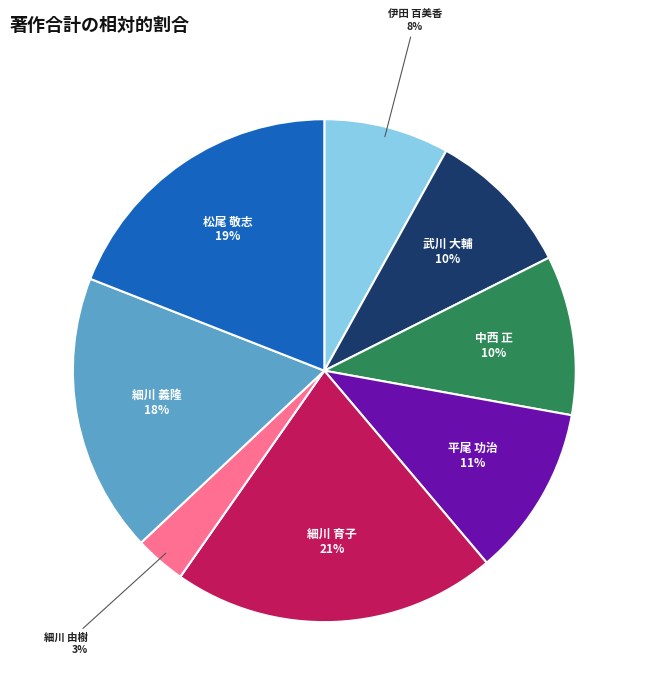

Is there any slice that represents more than half of the pie?

No